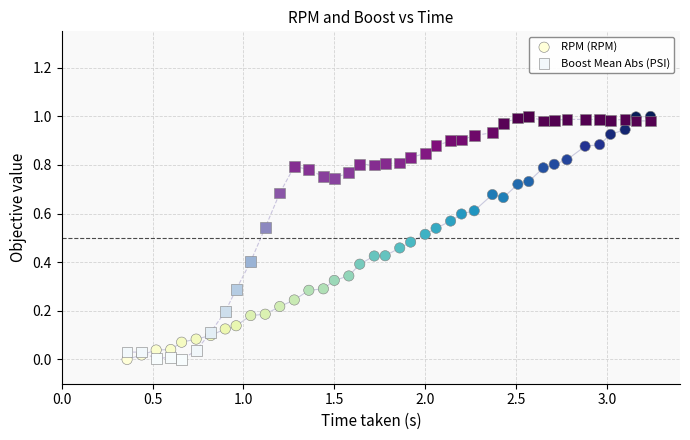

What are all the series names shown in the legend?

RPM (RPM), Boost Mean Abs (PSI)